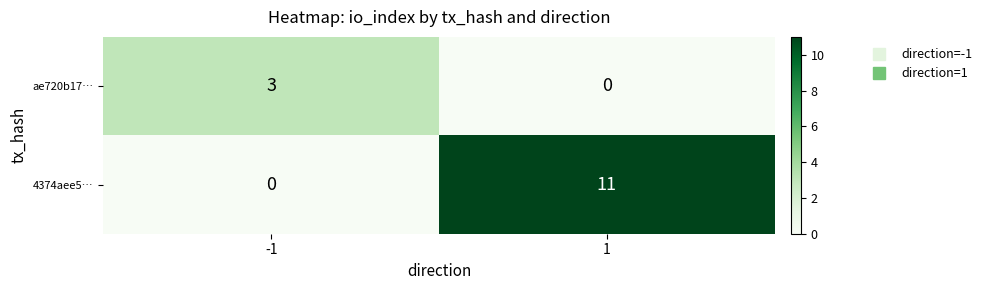

What is the difference between the highest and lowest values at -1?

3